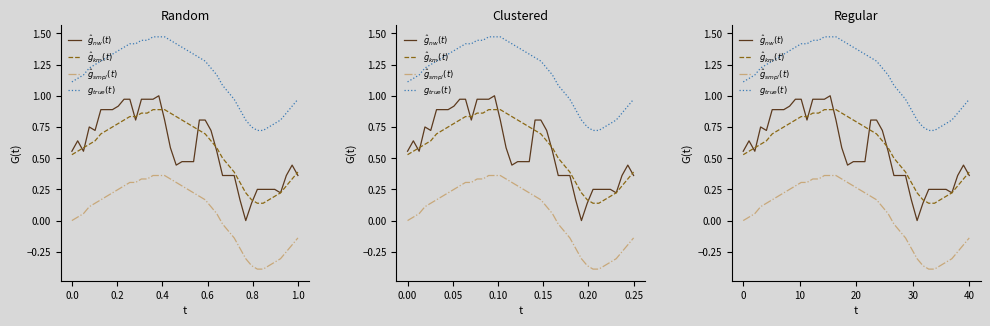

How many values in $\hat{g}_{smpl}(t)$ are below zero?

14